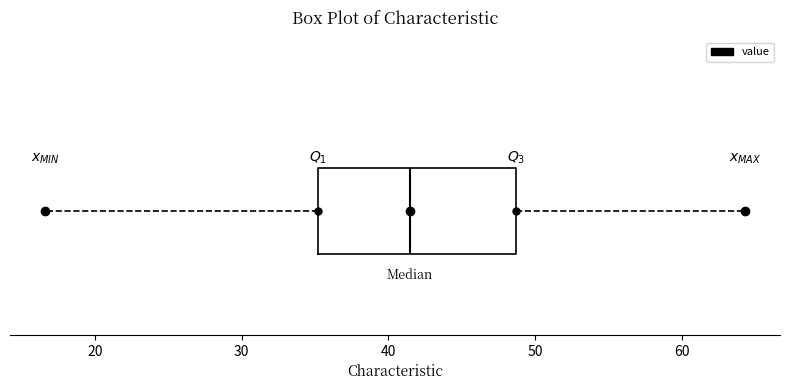

Where is the right edge of the box on the x-axis? The values are not printed on the chart, so give them approximately, as read against the axis.

49